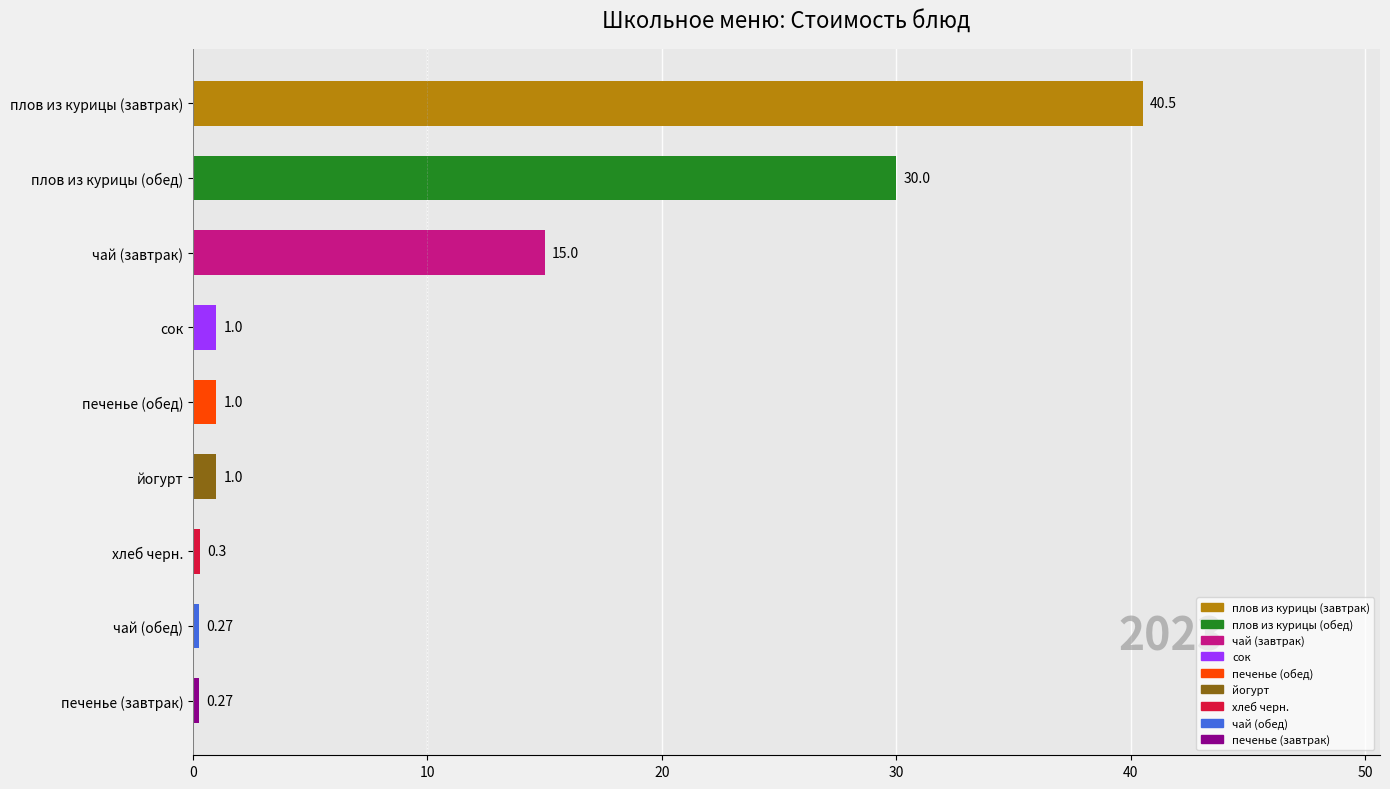

Does the chart contain stacked bars?

No